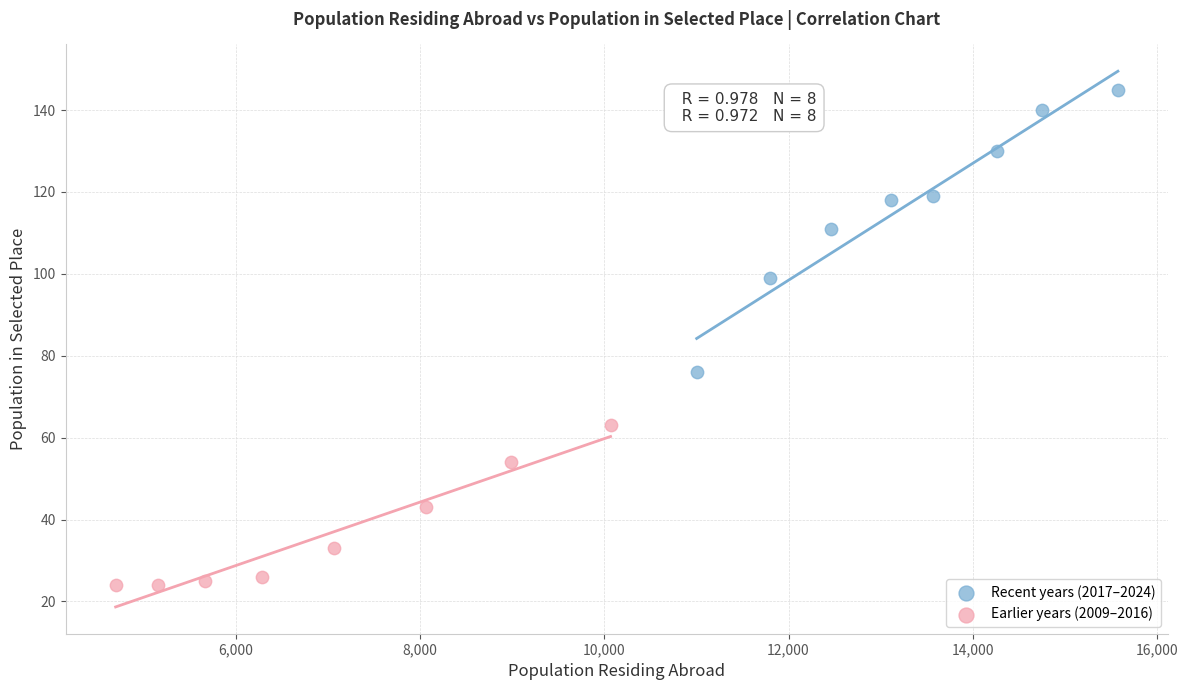

Which series has the widest spread of Y values?

Recent years (2017–2024)